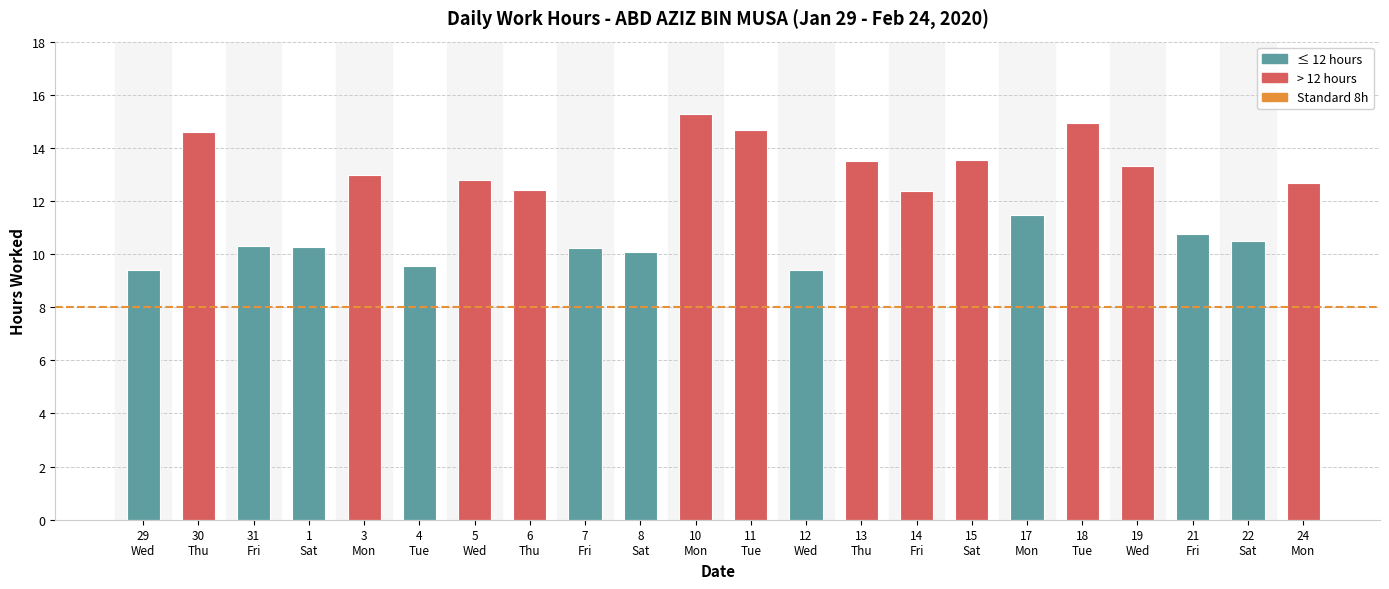

What is the value of the 5th bar from the left?

13.0